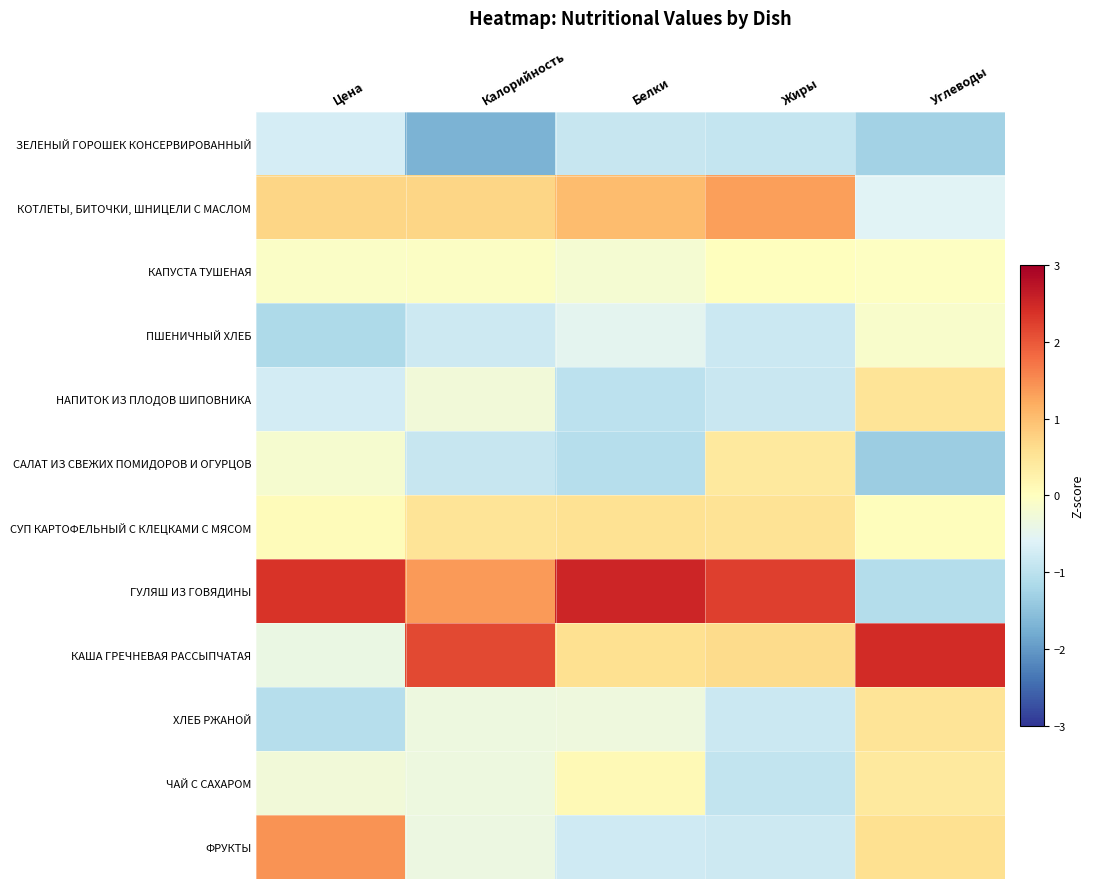

Rank the series at Цена from highest to lowest value.

ГУЛЯШ ИЗ ГОВЯДИНЫ, ФРУКТЫ, КОТЛЕТЫ, БИТОЧКИ, ШНИЦЕЛИ С МАСЛОМ, СУП КАРТОФЕЛЬНЫЙ С КЛЕЦКАМИ С МЯСОМ, КАПУСТА ТУШЕНАЯ, САЛАТ ИЗ СВЕЖИХ ПОМИДОРОВ И ОГУРЦОВ, ЧАЙ С САХАРОМ, КАША ГРЕЧНЕВАЯ РАССЫПЧАТАЯ, ЗЕЛЕНЫЙ ГОРОШЕК КОНСЕРВИРОВАННЫЙ, НАПИТОК ИЗ ПЛОДОВ ШИПОВНИКА, ХЛЕБ РЖАНОЙ, ПШЕНИЧНЫЙ ХЛЕБ